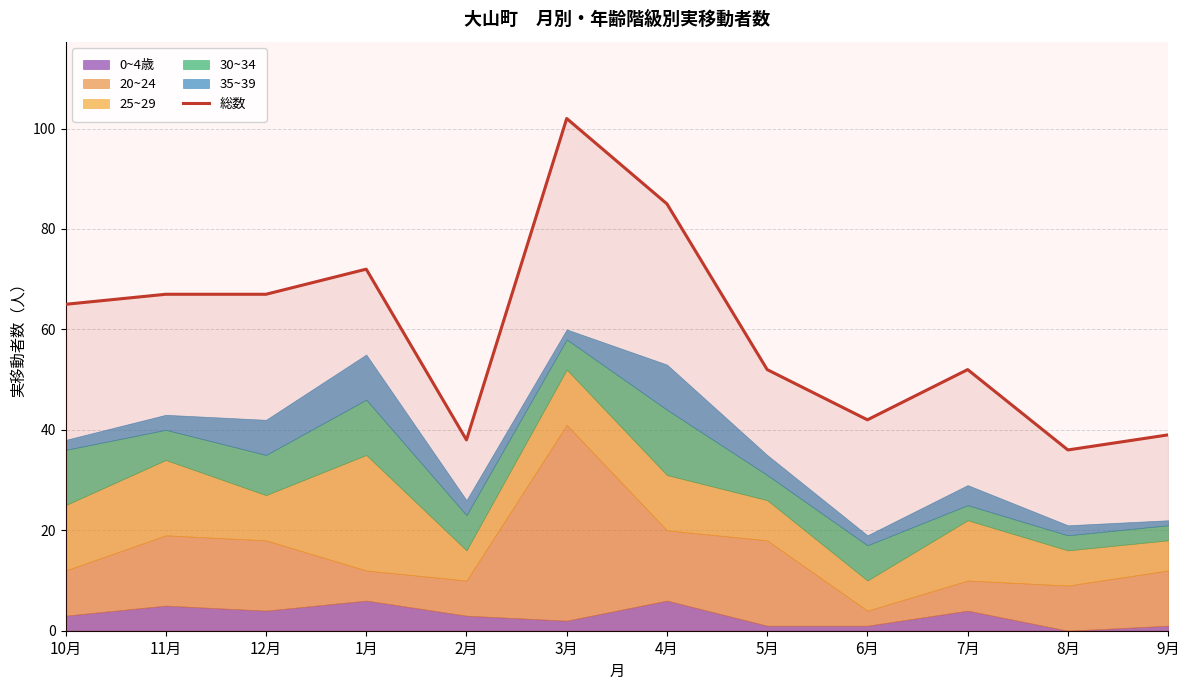

What is the smallest value displayed?

36